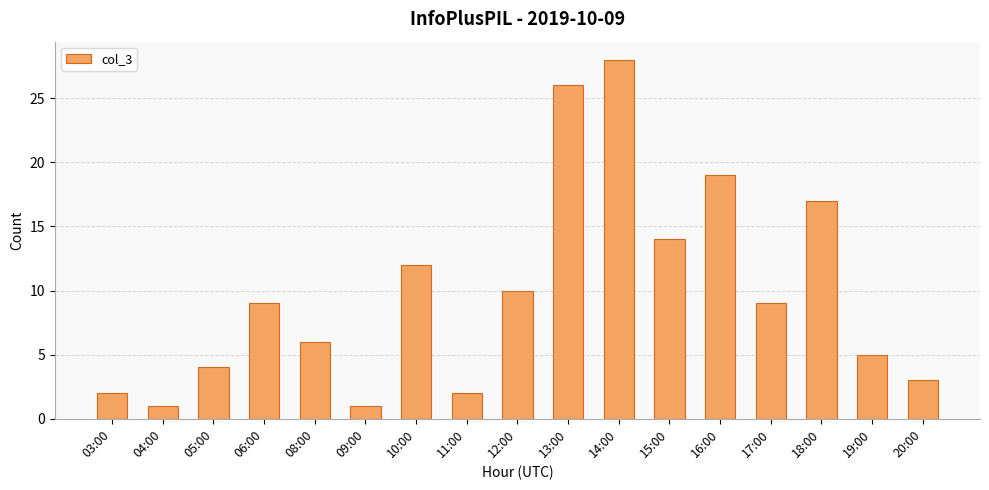

How many bars are there in total?

17